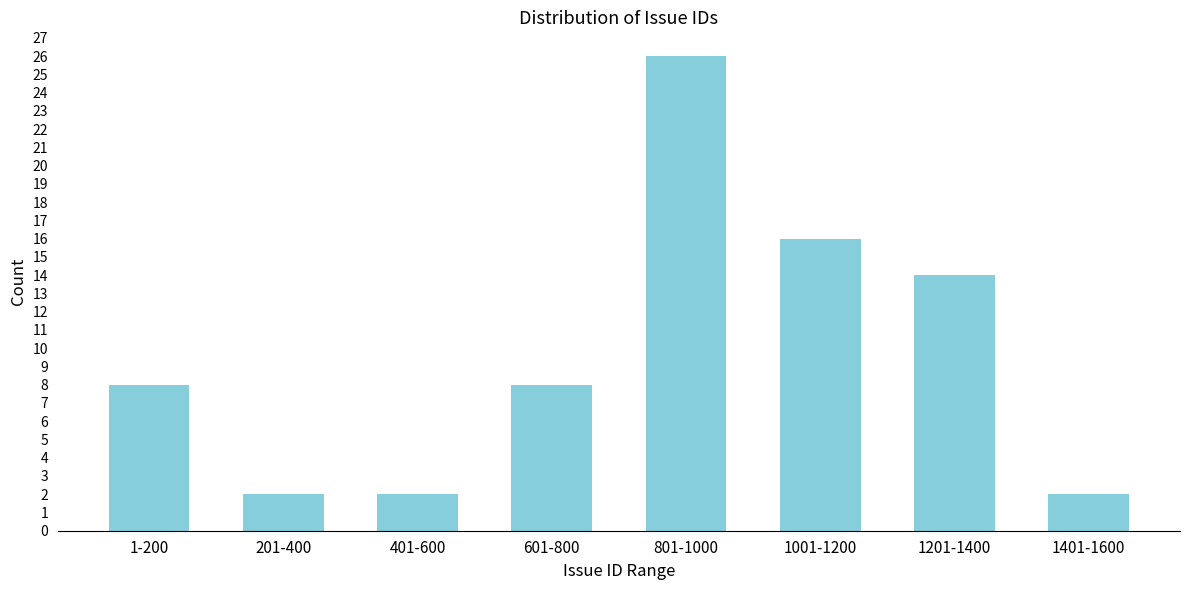

Reading left to right, list all the values displayed in this chart.

8	2	2	8	26	16	14	2